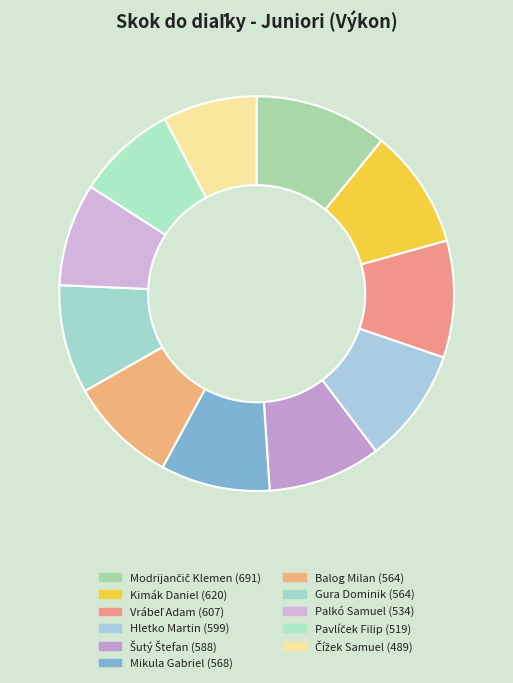

Is it true that Modrijančič Klemen is 11% of the pie?

True